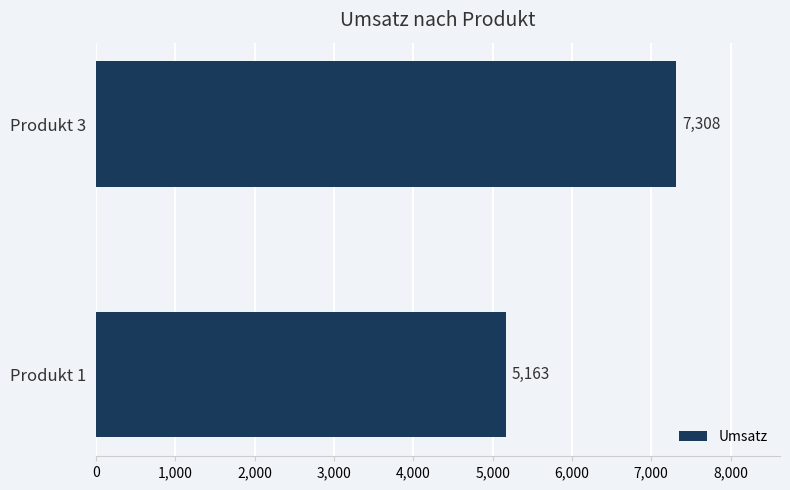

Is it true that the value at Produkt 3 is 7308?

True